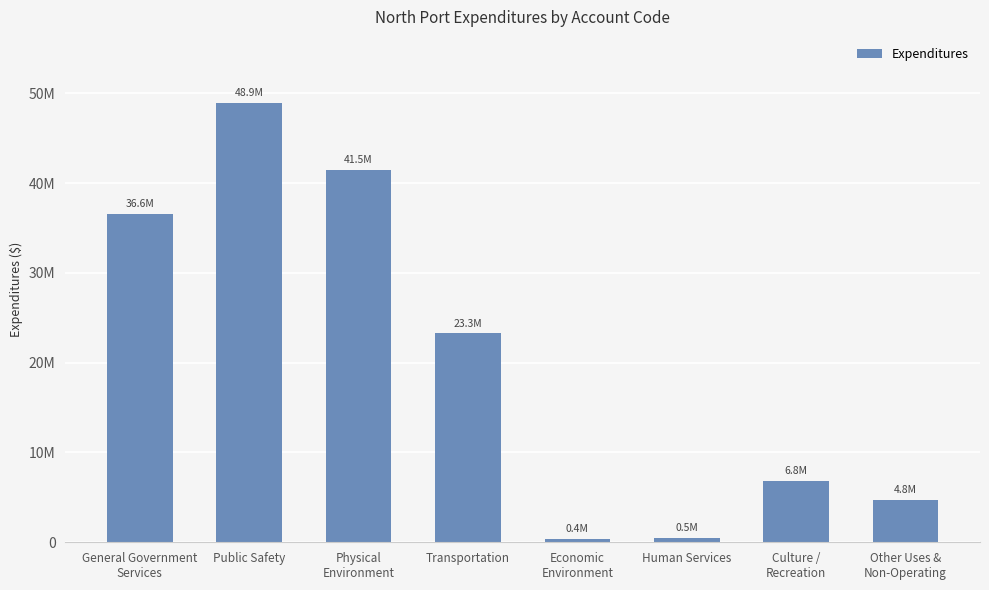

What is the label of the 3rd bar from the right?

Human Services